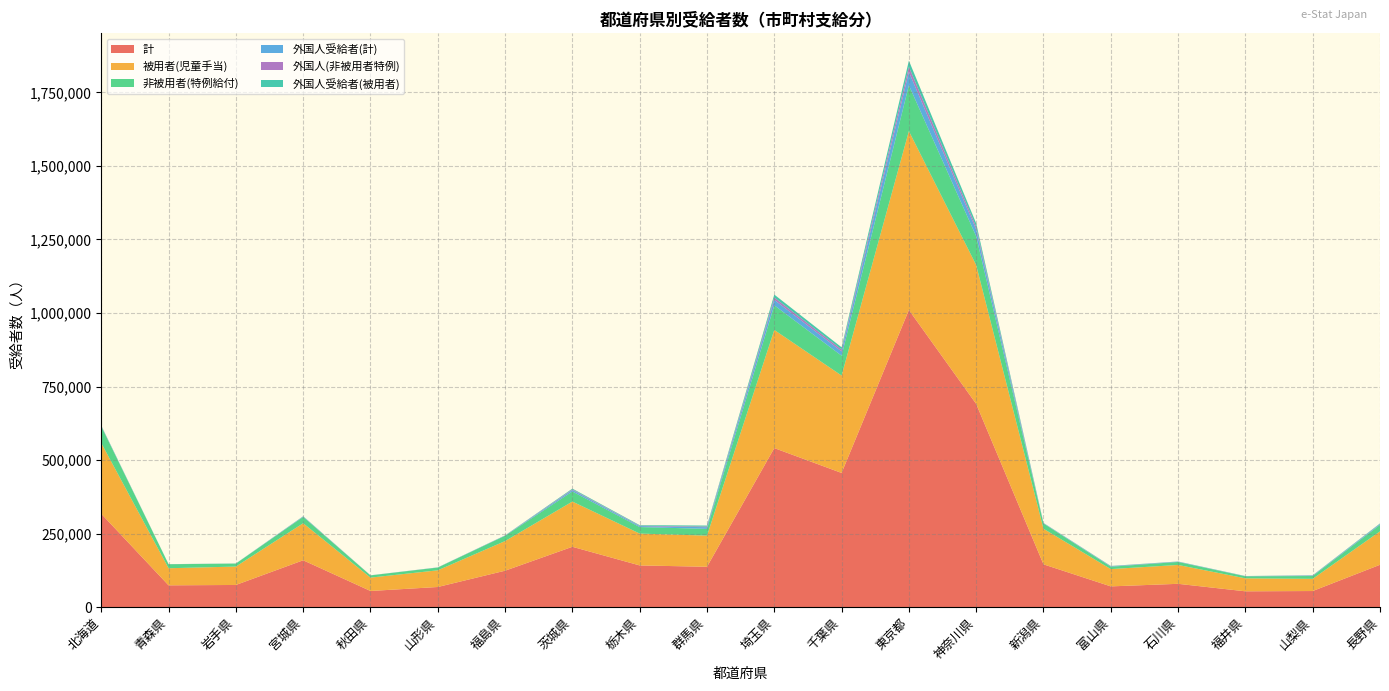

Reading right to left, what are all the values shown in this chart?

計: 長野県=144094	山梨県=54881	福井県=53906	石川県=79396	富山県=70686	新潟県=145600	神奈川県=690864	東京都=1010207	千葉県=456242	埼玉県=540769	群馬県=137359	栃木県=141891	茨城県=205274	福島県=123976	山形県=68587	秋田県=55055	宮城県=159403	岩手県=75506	青森県=74235	北海道=317356
被用者(児童手当): 長野県=113601	山梨県=41466	福井県=44119	石川県=64145	富山県=58757	新潟県=120906	神奈川県=471878	東京都=608052	千葉県=331077	埼玉県=401567	群馬県=105840	栃木県=108312	茨城県=153760	福島県=100677	山形県=56709	秋田県=45414	宮城県=125950	岩手県=62553	青森県=58116	北海道=240552
非被用者(特例給付): 長野県=22055	山梨県=9568	福井県=6795	石川県=10123	富山県=8076	新潟県=17989	神奈川県=97941	東京都=155732	千葉県=67481	埼玉県=83694	群馬県=22955	栃木県=22141	茨城県=34224	福島県=18024	山形県=9385	秋田県=7553	宮城県=21437	岩手県=10064	青森県=13576	北海道=56707
外国人受給者(計): 長野県=2491	山梨県=1316	福井県=541	石川県=841	富山県=1340	新潟県=955	神奈川県=22848	東京都=45370	千葉県=14597	埼玉県=18510	群馬県=5649	栃木県=3267	茨城県=4973	福島県=725	山形県=332	秋田県=206	宮城県=1213	岩手県=250	青森県=207	北海道=1356
外国人(非被用者特例): 長野県=878	山梨県=549	福井県=127	石川県=326	富山県=497	新潟県=415	神奈川県=9081	東京都=17442	千葉県=6496	埼玉県=8088	群馬県=2317	栃木県=1293	茨城県=2214	福島県=332	山形県=144	秋田県=95	宮城県=478	岩手県=112	青森県=106	北海道=517
外国人受給者(被用者): 長野県=1562	山梨県=724	福井県=406	石川県=498	富山県=824	新潟県=522	神奈川県=12027	東京都=20842	千葉県=7460	埼玉県=9915	群馬県=3289	栃木県=1900	茨城県=2601	福島県=361	山形県=179	秋田県=99	宮城県=671	岩手県=124	青森県=93	北海道=768